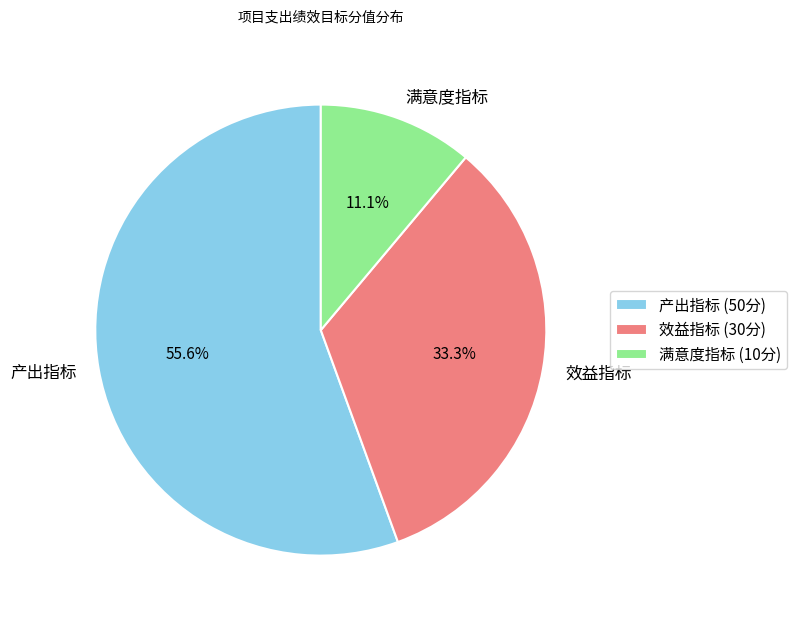

The 满意度指标 slice represents 11% of the pie. True or false?

True